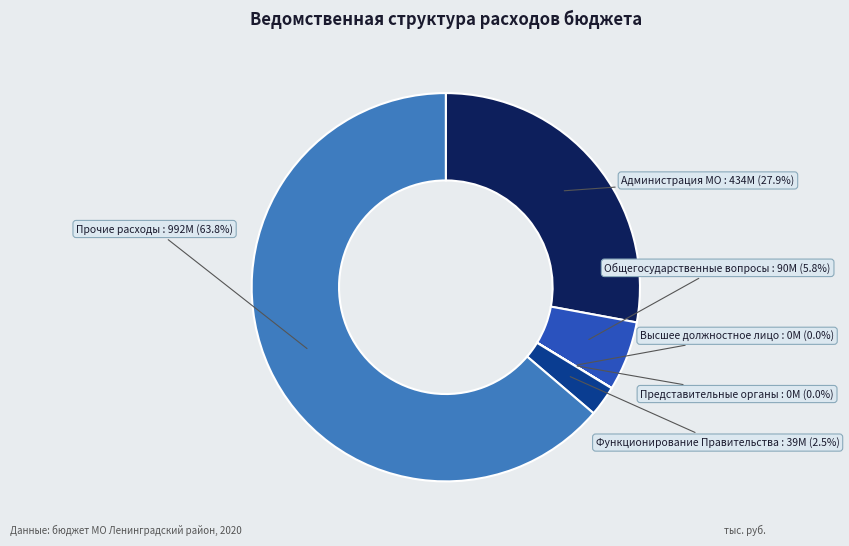

Does any single category account for the majority?

Yes